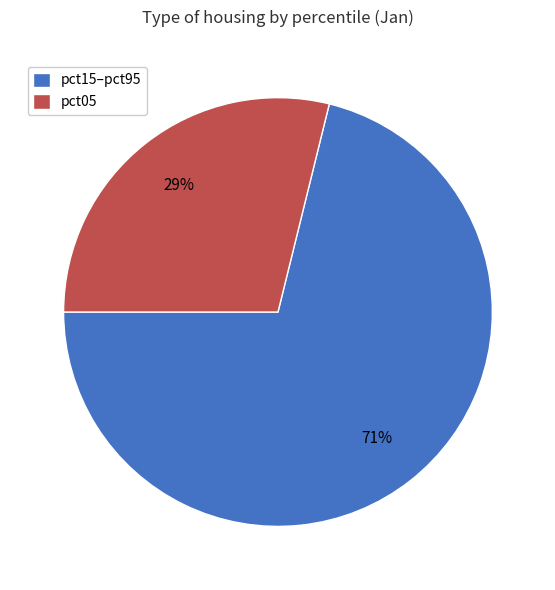

Is there a majority slice in this chart?

Yes